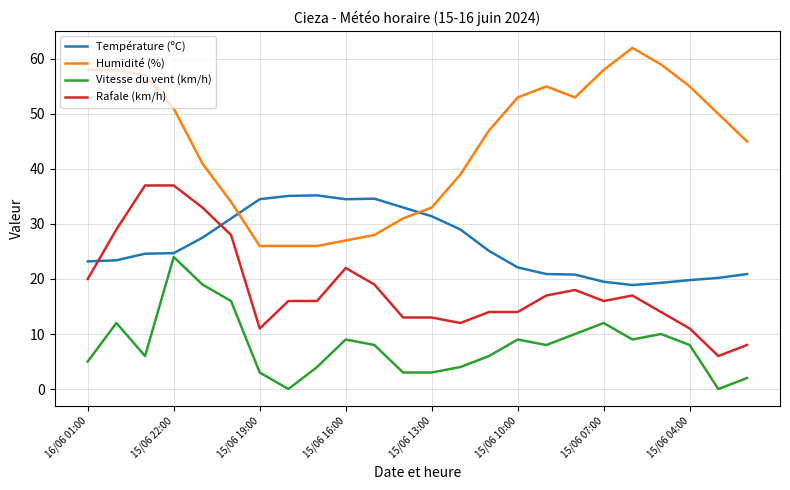

True or false: Rafale (km/h) and Vitesse du vent (km/h) cross at least once.

False